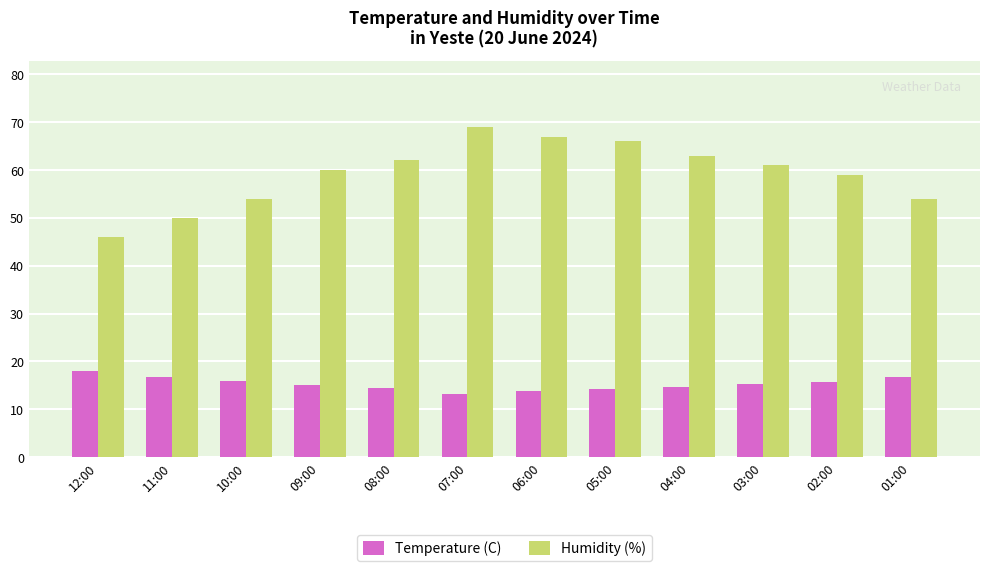

What is the label of the 12th bar from the right?

12:00